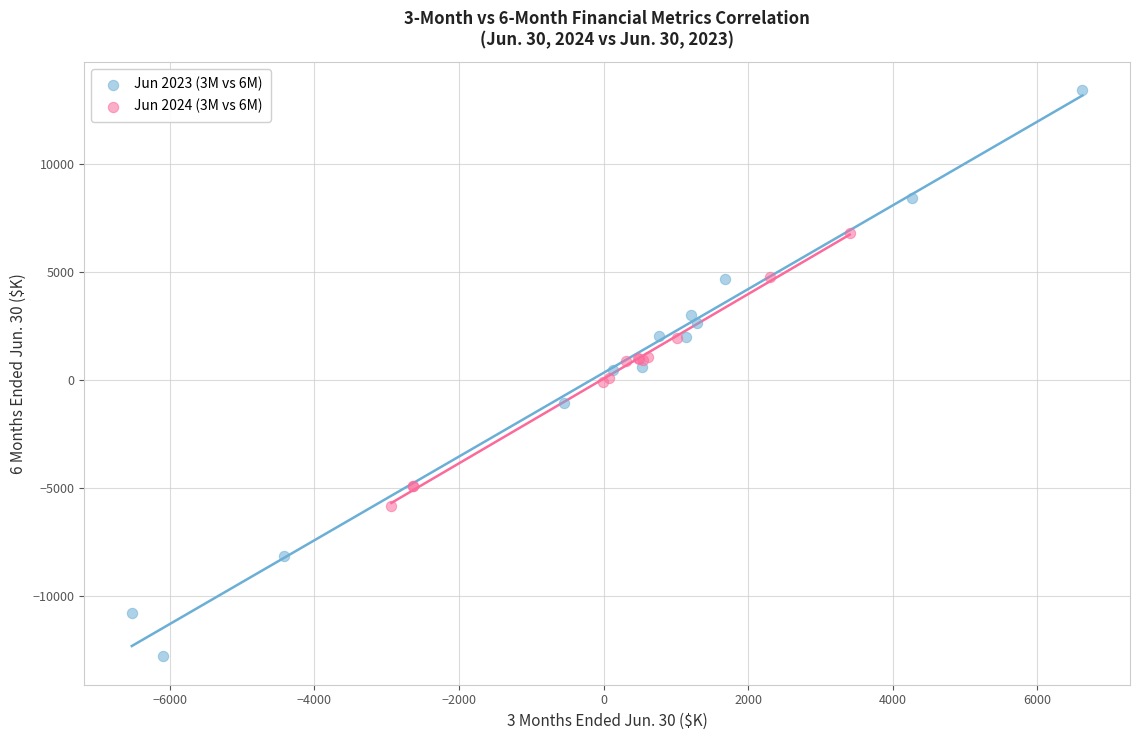

Which series contains the highest Y value?

Jun 2023 (3M vs 6M)